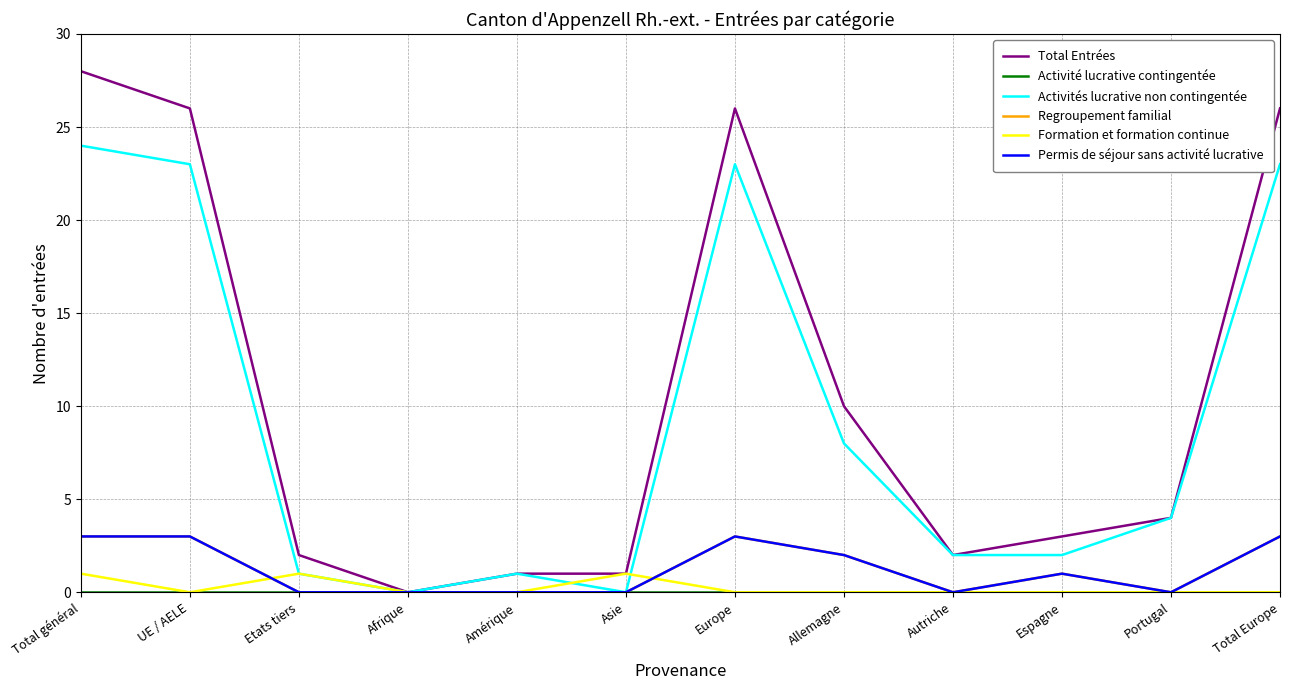

Does the chart display data point markers on the line(s)?

No